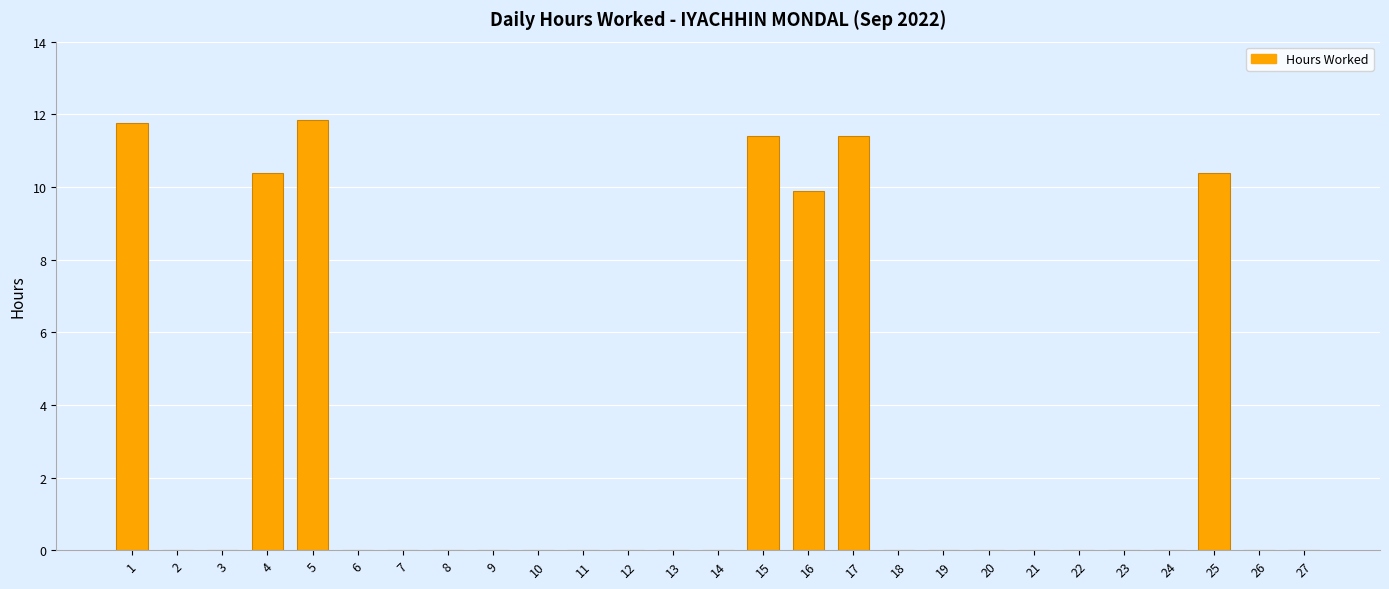

What is the sum of all values?

77.1